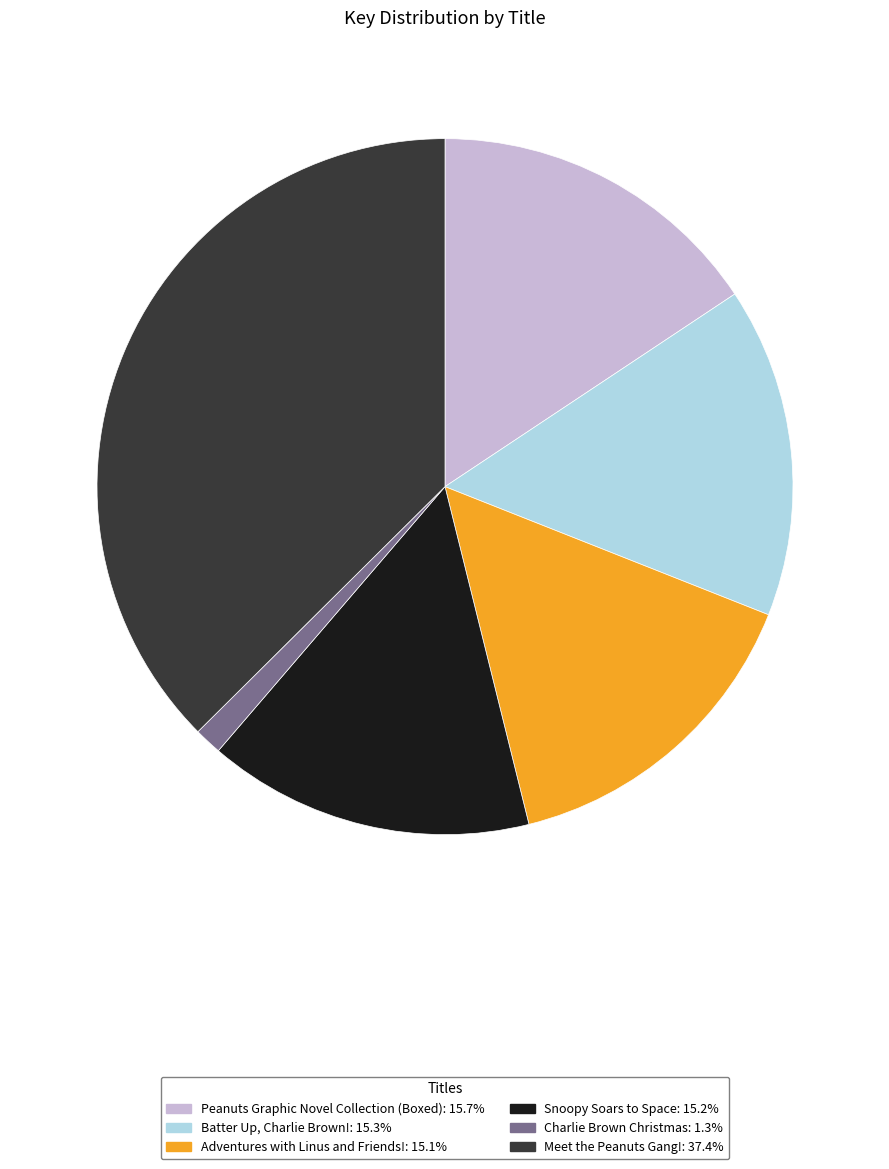

The Peanuts Graphic Novel Collection (Boxed) slice represents 31% of the pie. True or false?

False